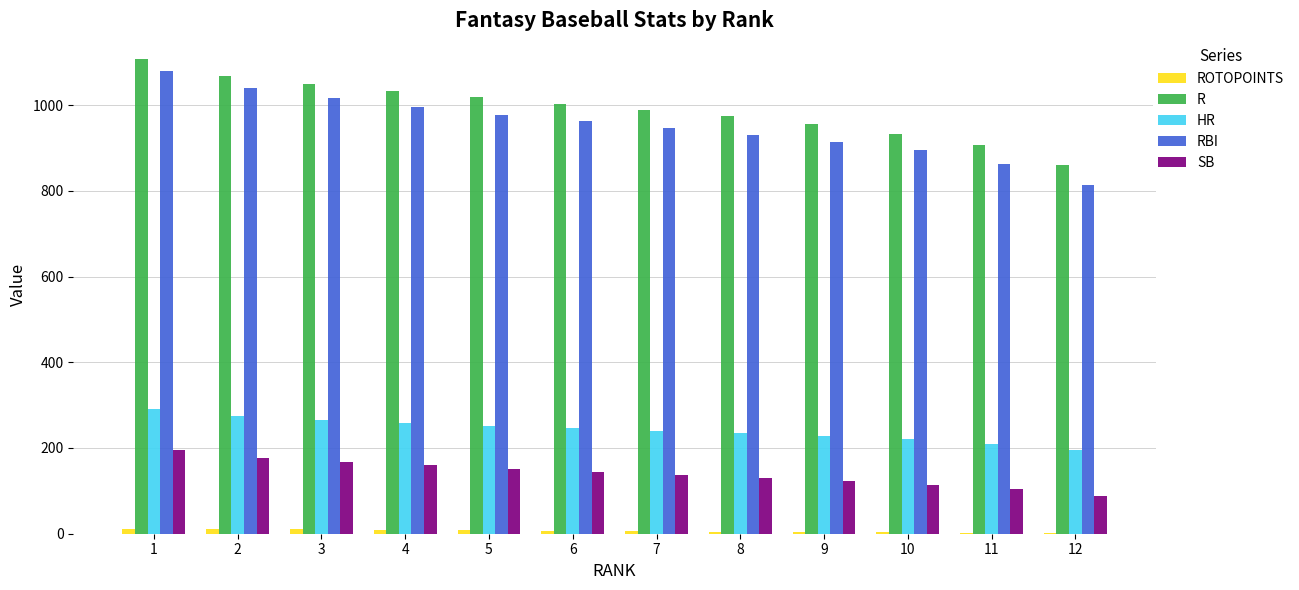

What is the sum of all HR values?

2917.4